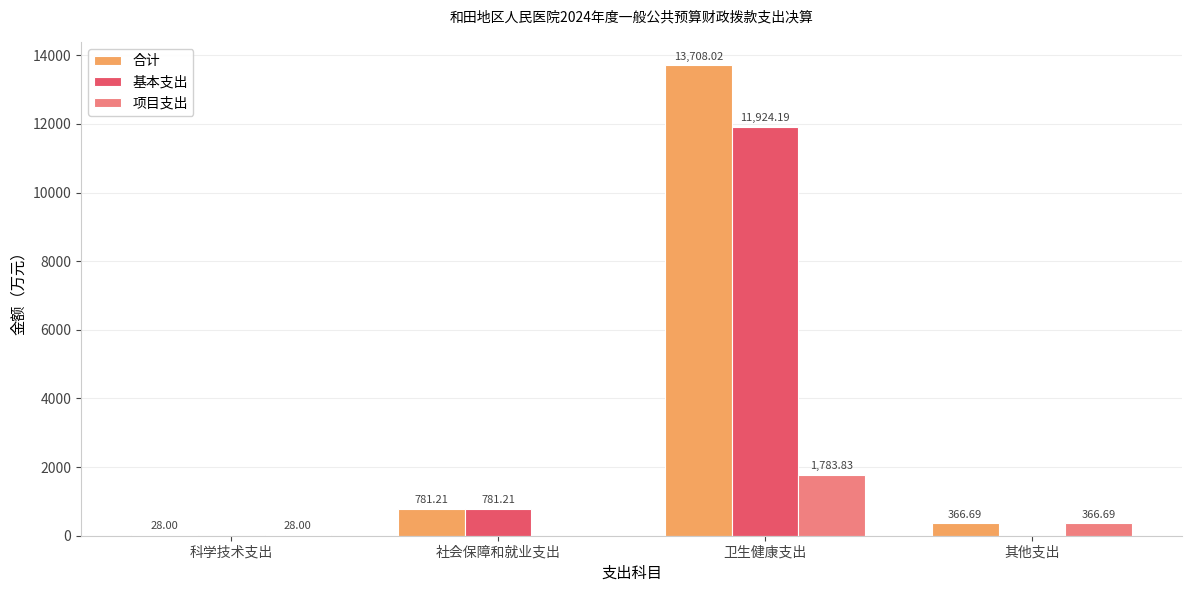

True or false: 基本支出 has a value of 11924.2 at 卫生健康支出.

True